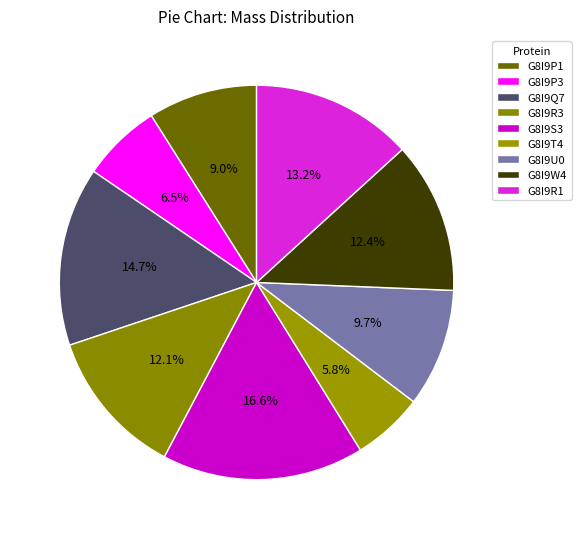

How many segments does this pie chart have?

9